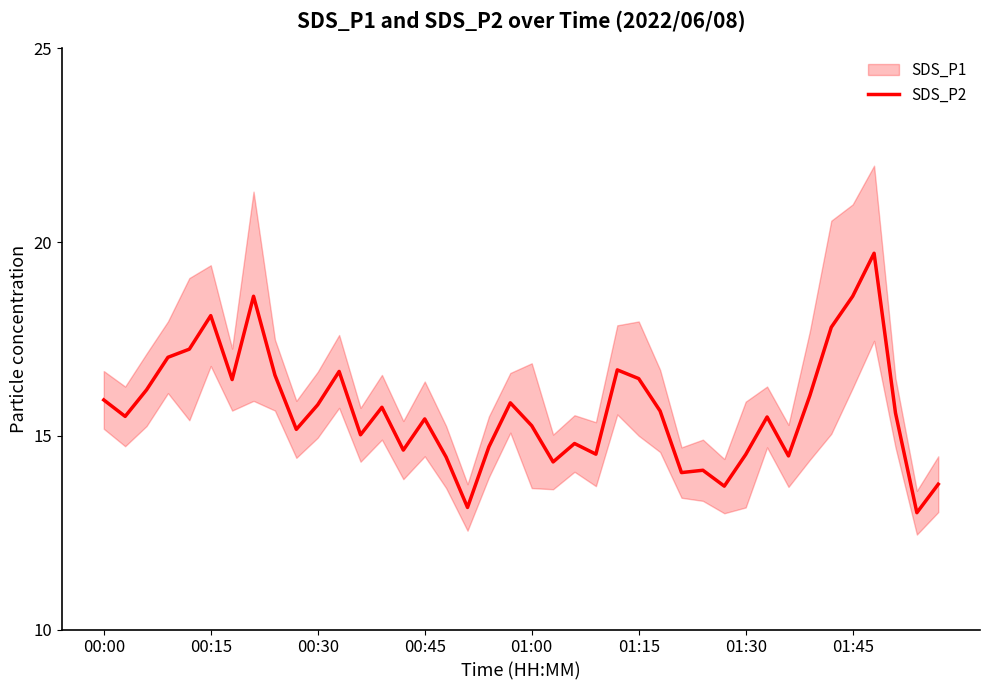

The SDS_P2 series shows 15.9 at 00:00. True or false?

True